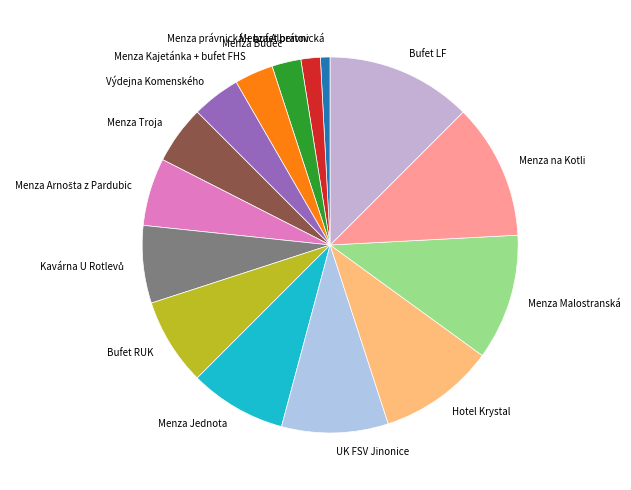

Between Menza Malostranská and Menza na Kotli, which is larger?

Menza na Kotli